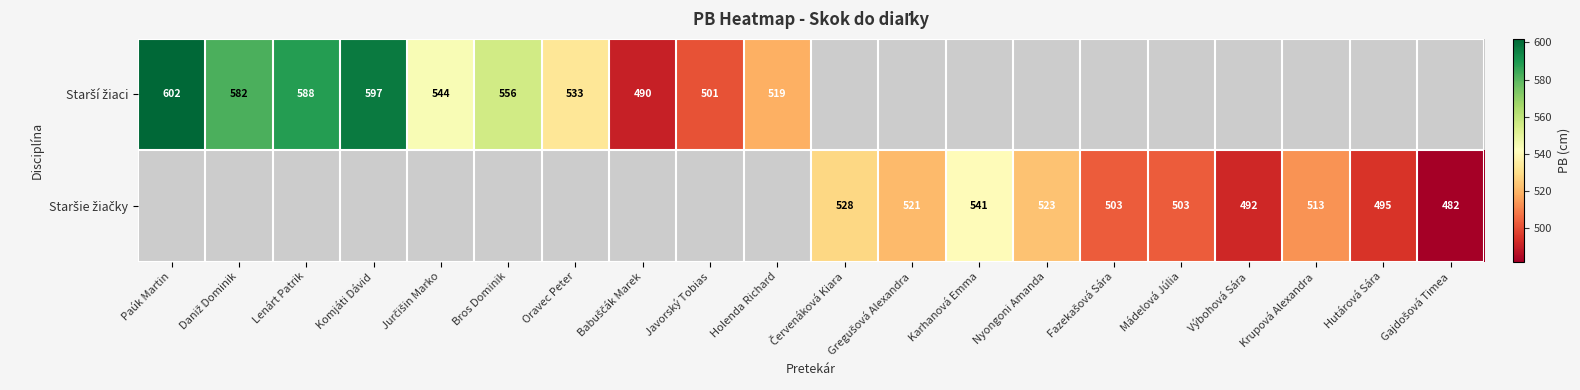

Is the value of Staršie žiačky at Komjáti Dávid greater than the value of Starší žiaci at Paúk Martin?

No